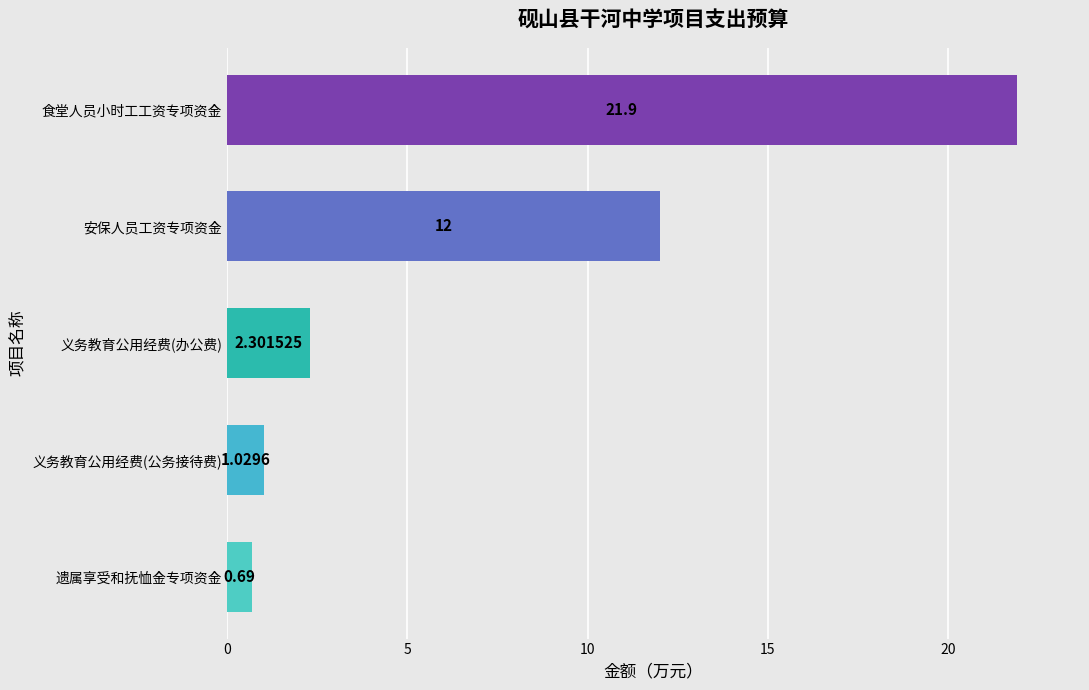

What is the difference between the maximum and minimum values?

21.2